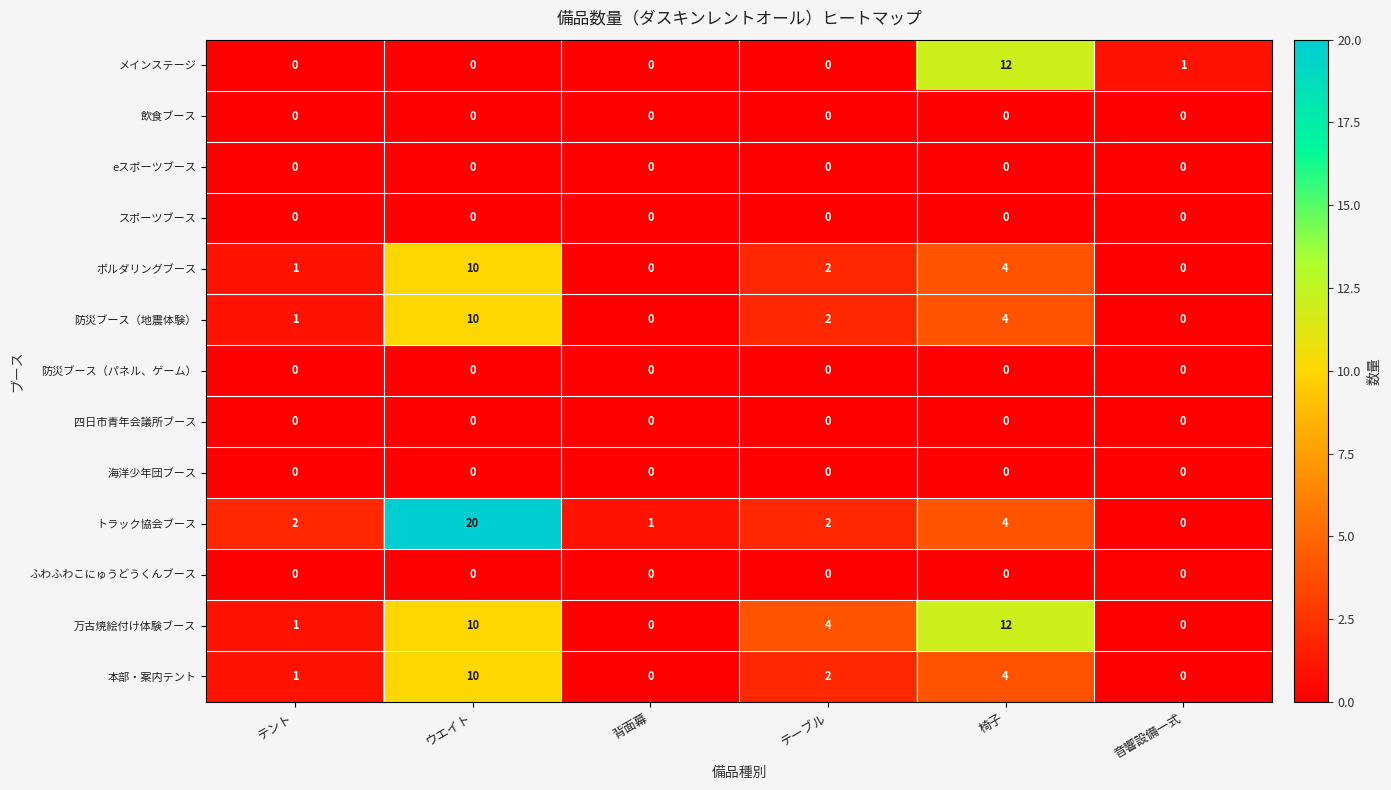

What is the average value of the トラック協会ブース series?

5